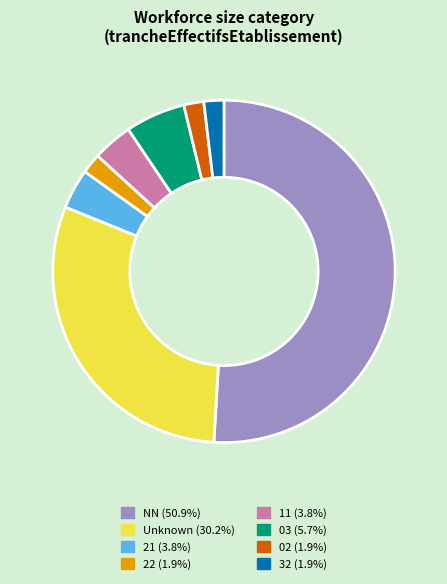

Is there a majority slice in this chart?

Yes